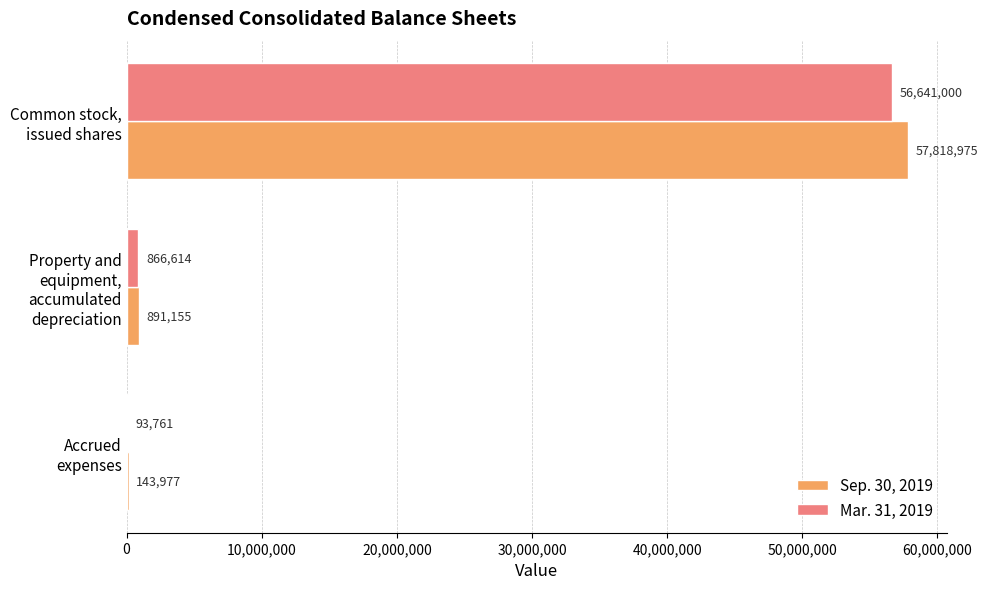

What is the sum of all Sep. 30, 2019 values?

58854107